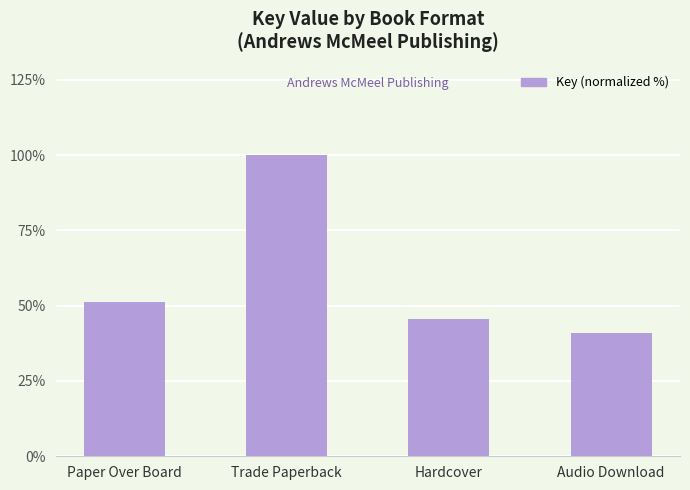

Rank the categories by value from lowest to highest.

Audio Download, Hardcover, Paper Over Board, Trade Paperback